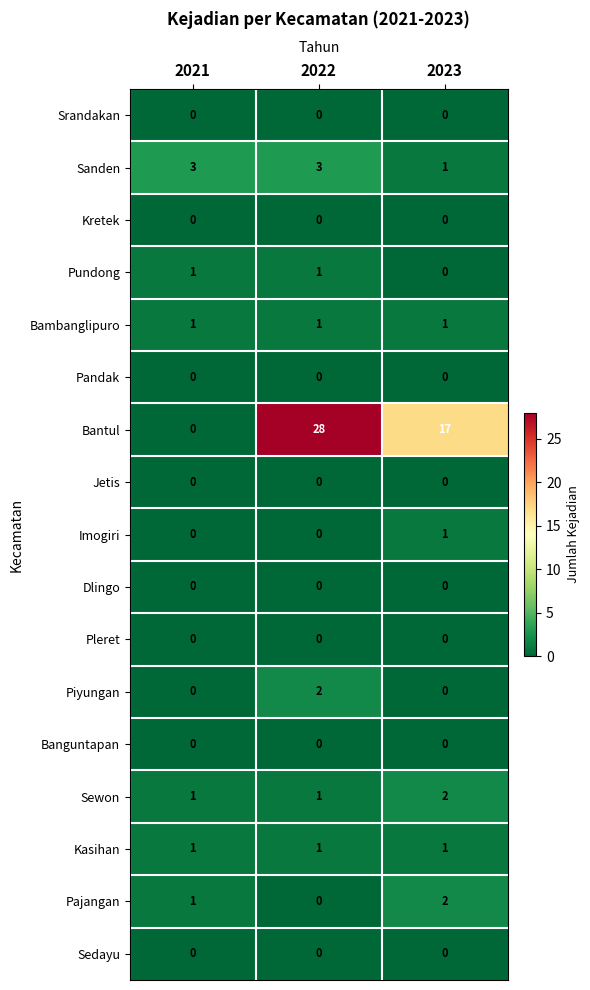

The Kretek series shows 0 at 2022. True or false?

True